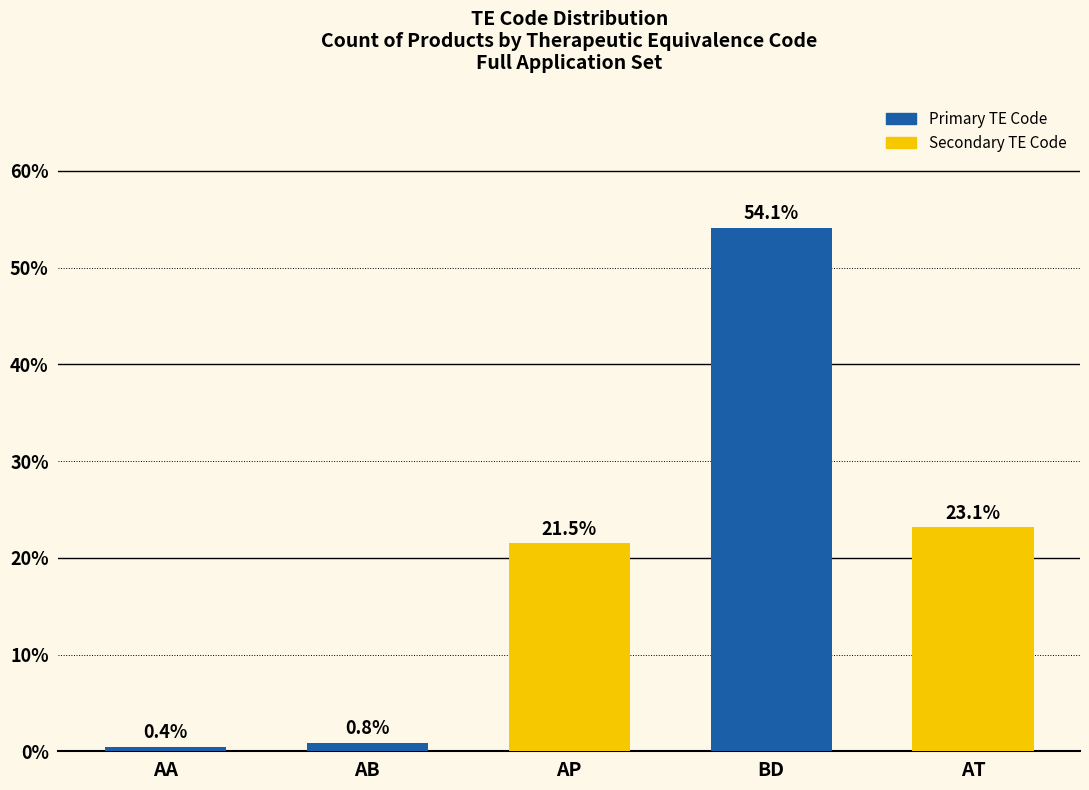

List the labels in order of value, smallest first.

AA, AB, AP, AT, BD